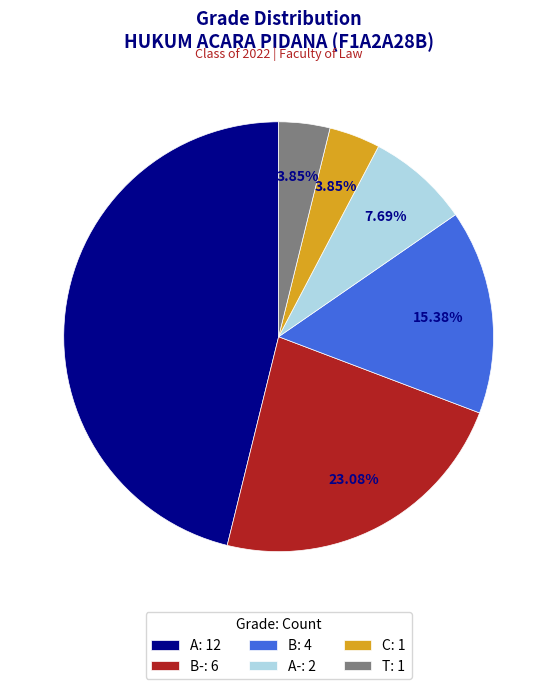

Combined, do B: 4 and C: 1 account for over 50%?

No